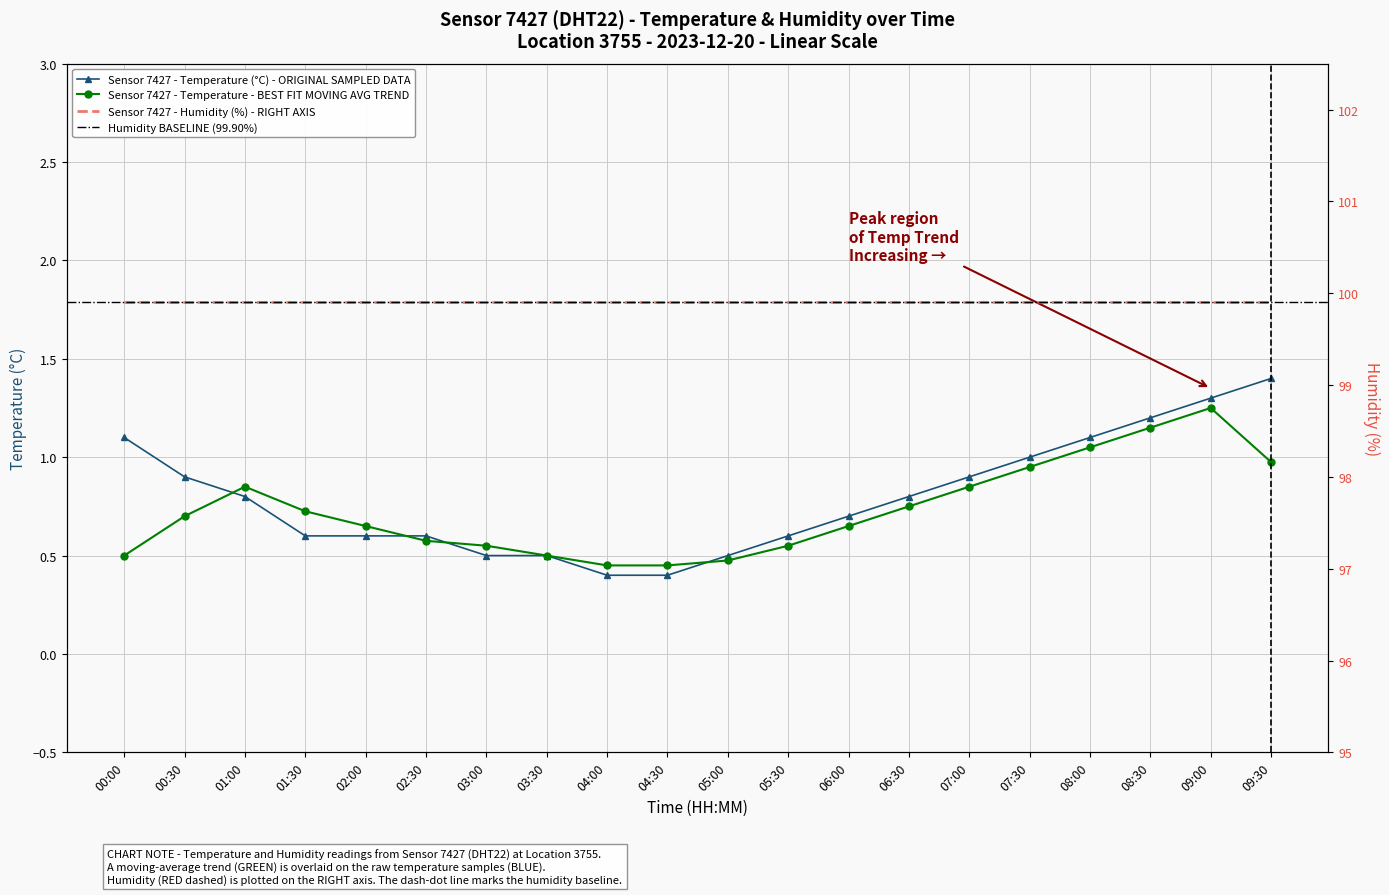

List the labels in order of value, smallest first.

04:00, 04:30, 03:00, 03:30, 05:00, 01:30, 02:00, 02:30, 05:30, 06:00, 01:00, 06:30, 00:30, 07:00, 07:30, 00:00, 08:00, 08:30, 09:00, 09:30